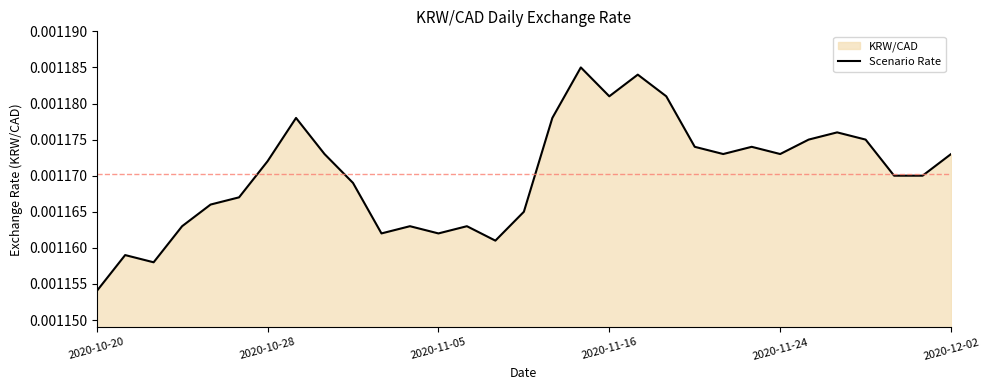

True or false: the data shows 0.0 at 28.

True